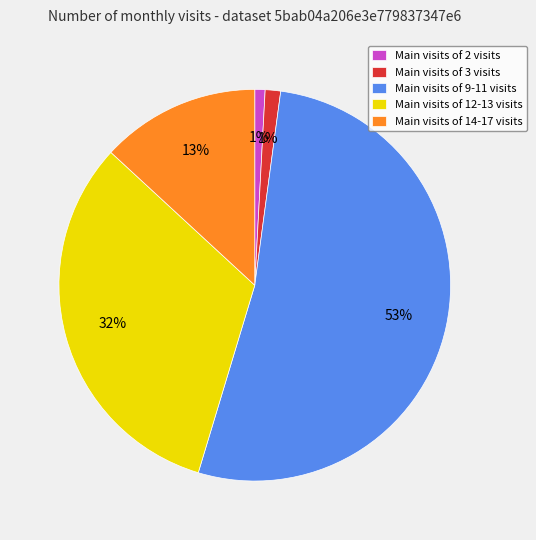

The Main visits of 9-11 visits slice represents 46% of the pie. True or false?

False